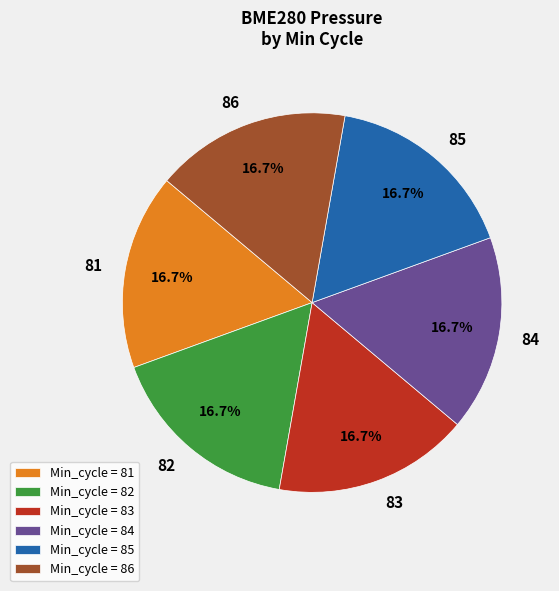

Is it true that 83 is 17% of the pie?

True